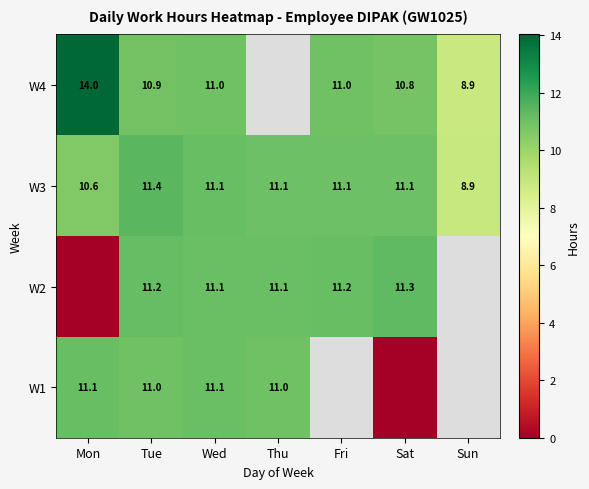

How many data points in W3 are less than 11?

2